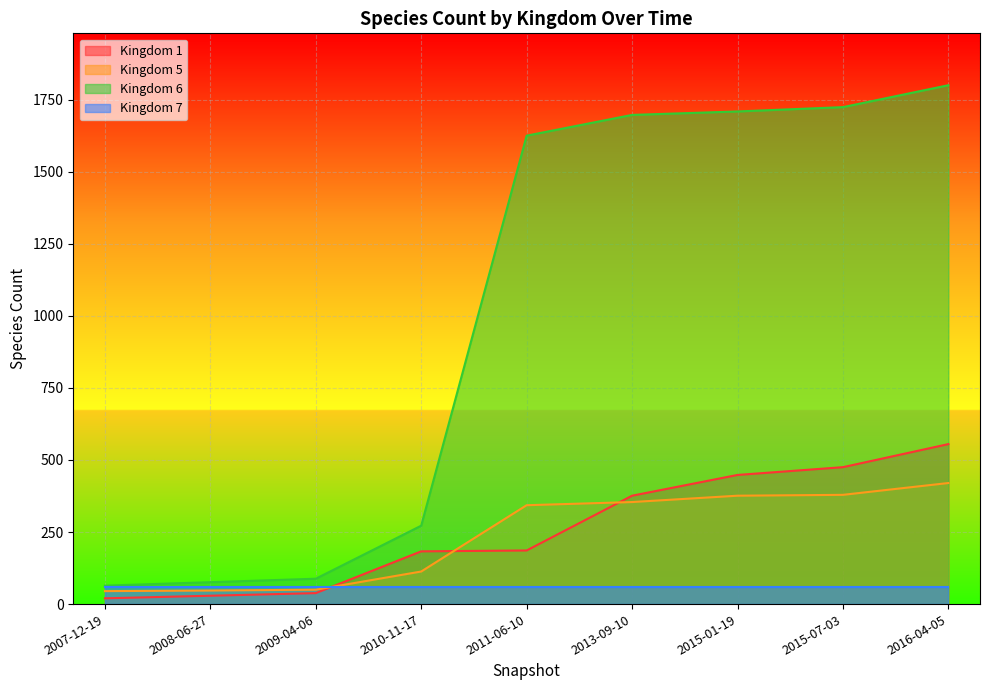

True or false: Kingdom 1 has a value of 28 at 2007-12-19.

False